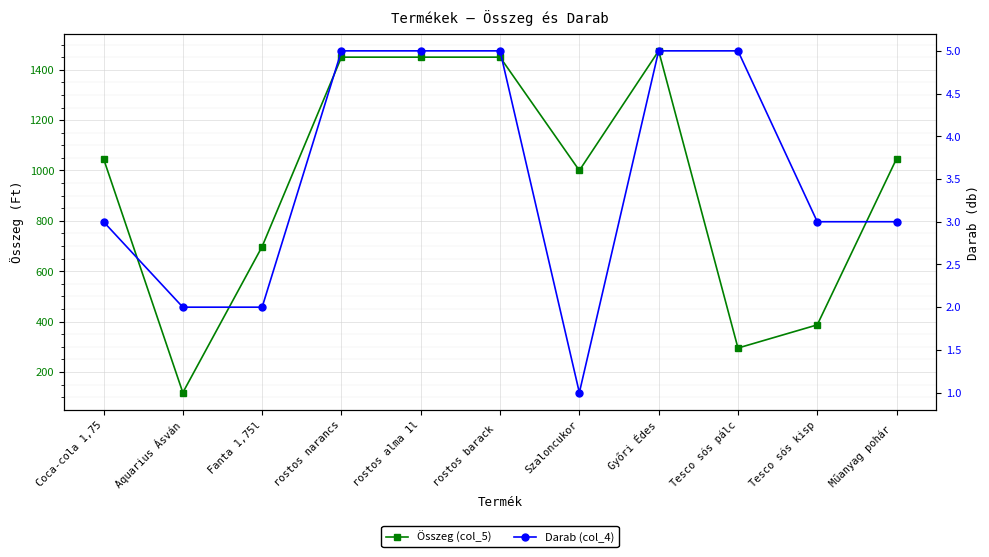

How many data points in Összeg (col_5) are above 1047?

4